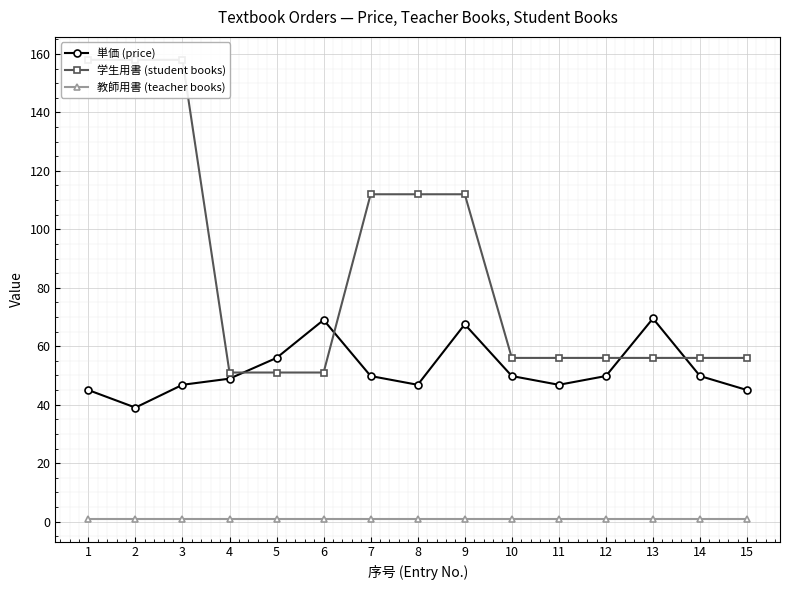

Which series changed the most between 4 and 8?

学生用書 (student books)